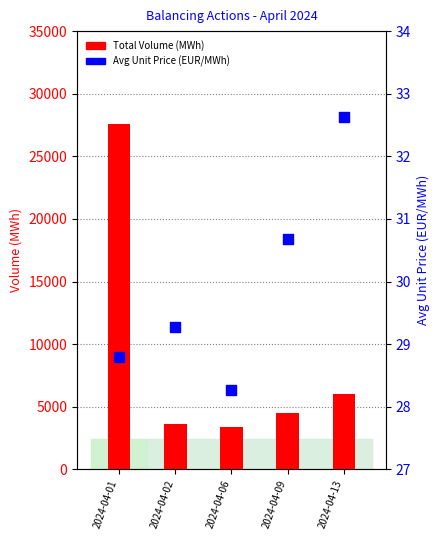

Is the value of Total Volume (MWh) at 2024-04-09 greater than the value of Avg Unit Price (EUR/MWh) at 2024-04-13?

Yes